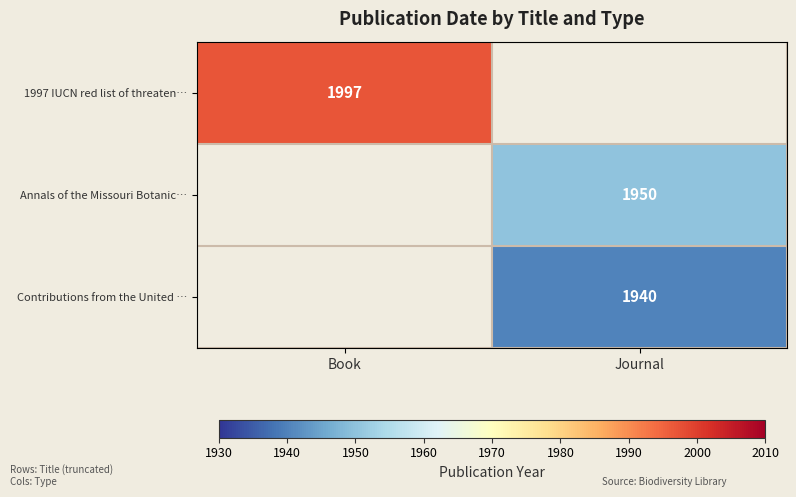

The Contributions from the United … series shows 959 at Journal. True or false?

False